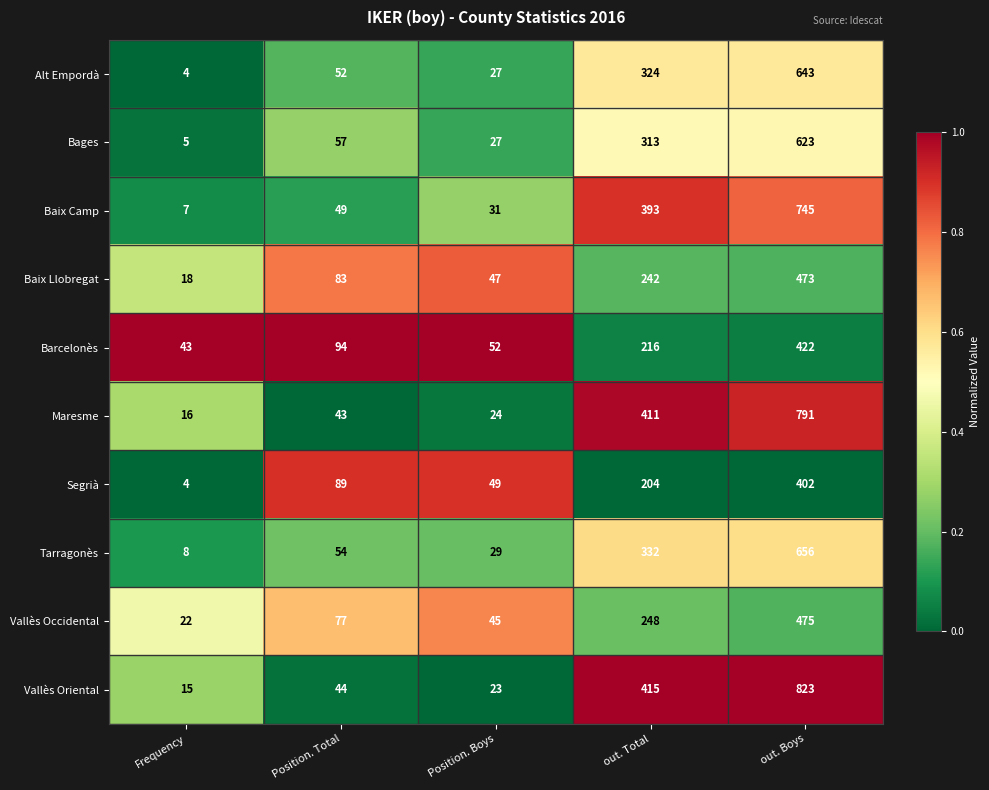

Which label corresponds to the smallest value in the chart?

Frequency